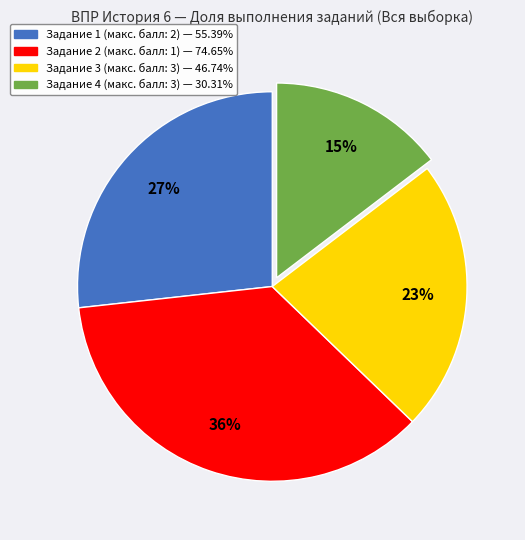

How many segments does this pie chart have?

4